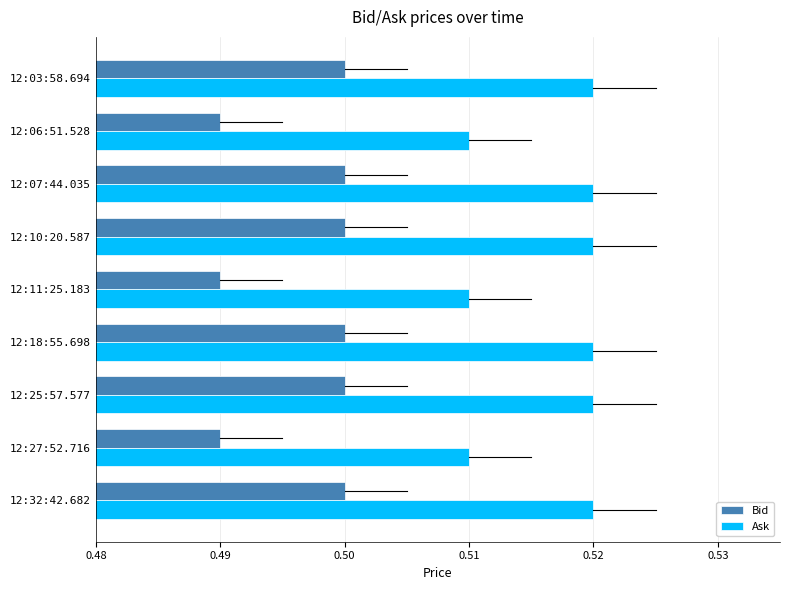

At how many categories does at least one series exceed 0?

9